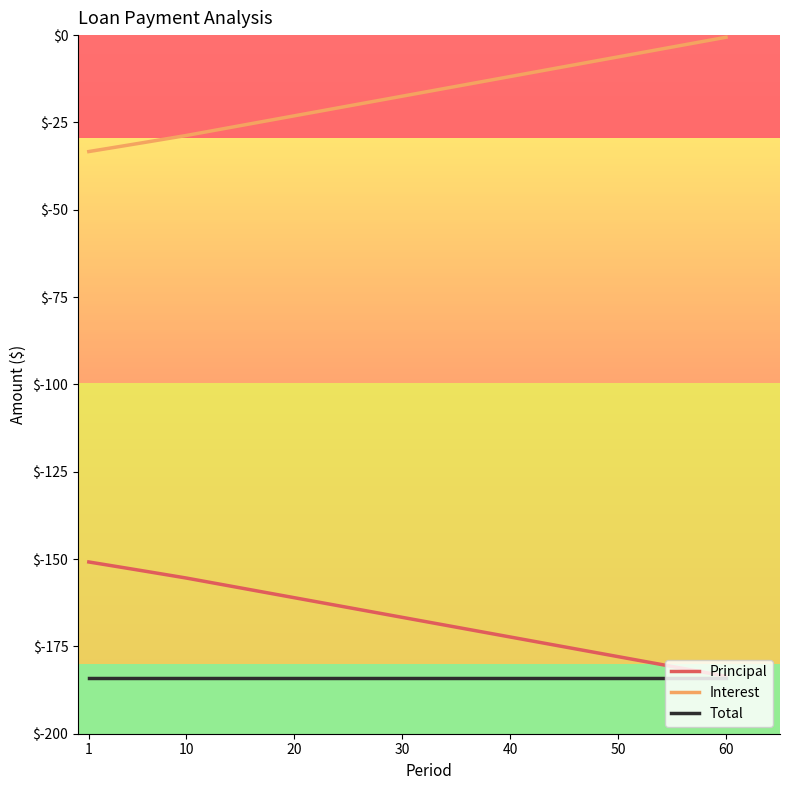

How many lines are shown in the chart?

3